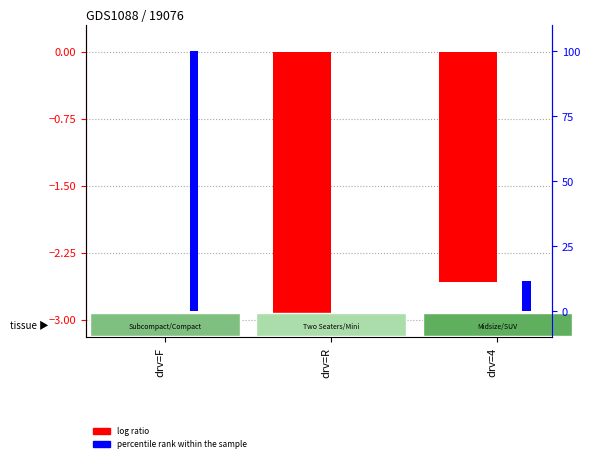

The value of log ratio at drv=F is 1.1. True or false?

False